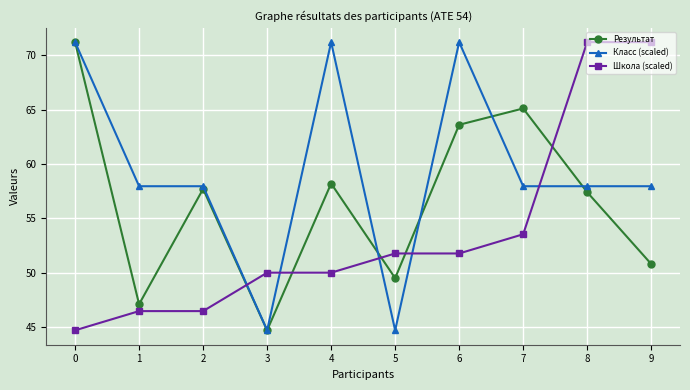

True or false: Школа (scaled) and Результат intersect in this chart.

True